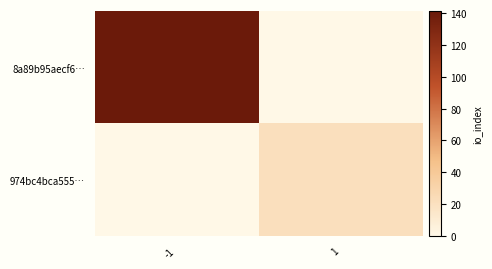

Reading right to left, what are all the values shown in this chart?

8a89b95aecf6…: 1=0	-1=141
974bc4bca555…: 1=21	-1=0